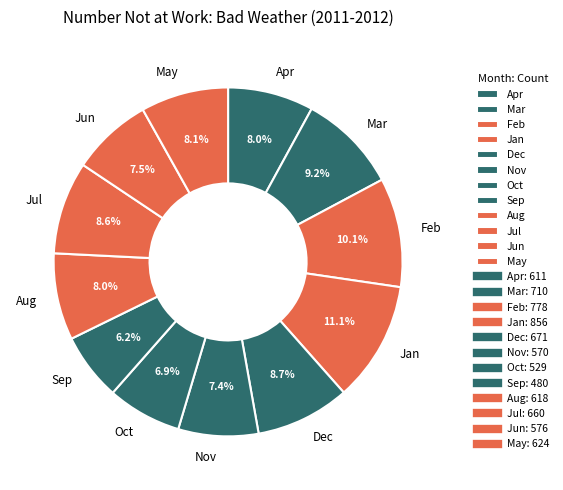

Which slice is the largest?

Jan